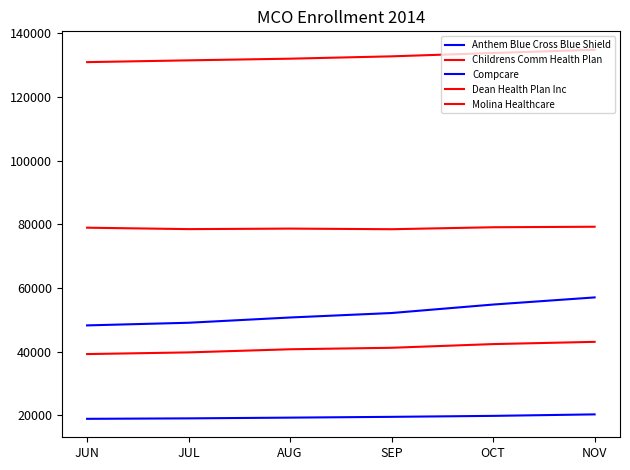

Reading right to left, extract all data points from this chart.

Anthem Blue Cross Blue Shield: NOV=57064	OCT=54825	SEP=52166	AUG=50762	JUL=49109	JUN=48280
Childrens Comm Health Plan: NOV=134811	OCT=133800	SEP=132754	AUG=132017	JUL=131496	JUN=130934
Compcare: NOV=20342	OCT=19874	SEP=19569	AUG=19322	JUL=19090	JUN=18946
Dean Health Plan Inc: NOV=43114	OCT=42411	SEP=41253	AUG=40785	JUL=39802	JUN=39276
Molina Healthcare: NOV=79254	OCT=79092	SEP=78475	AUG=78670	JUL=78507	JUN=78953